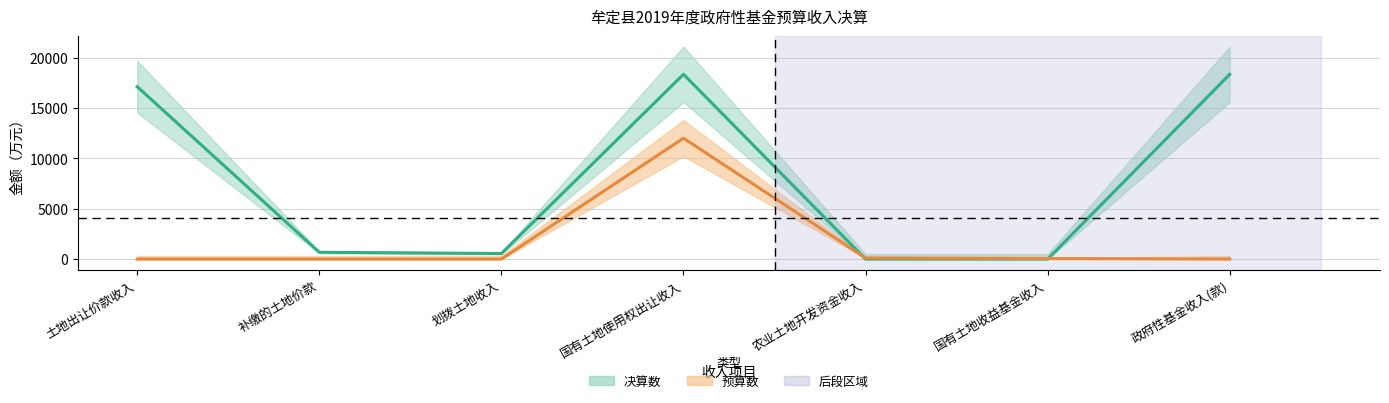

Which series has the widest spread of values?

决算数